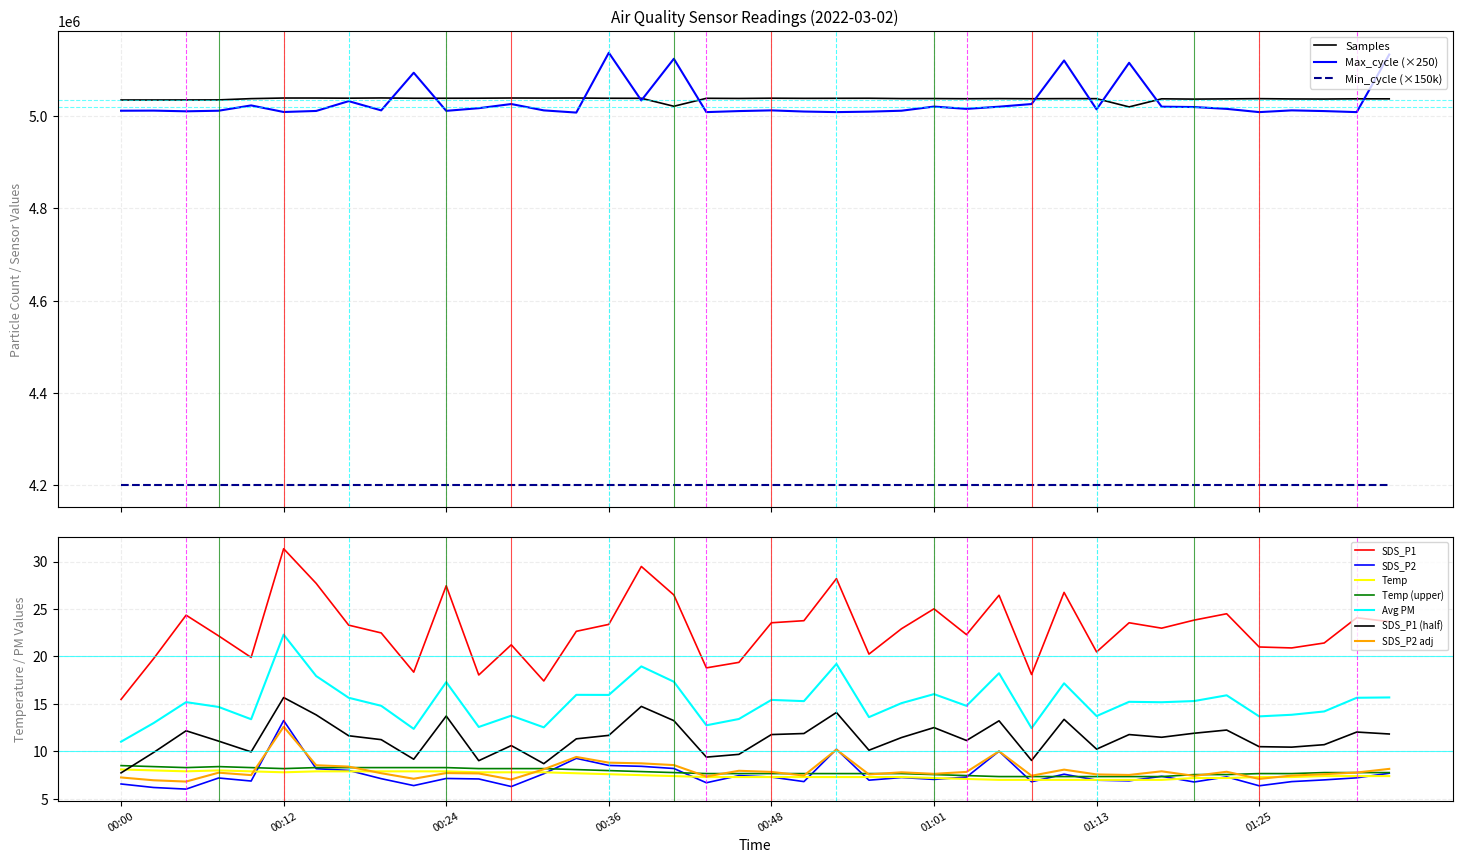

What is the label of the 21st point from the left?

00:48